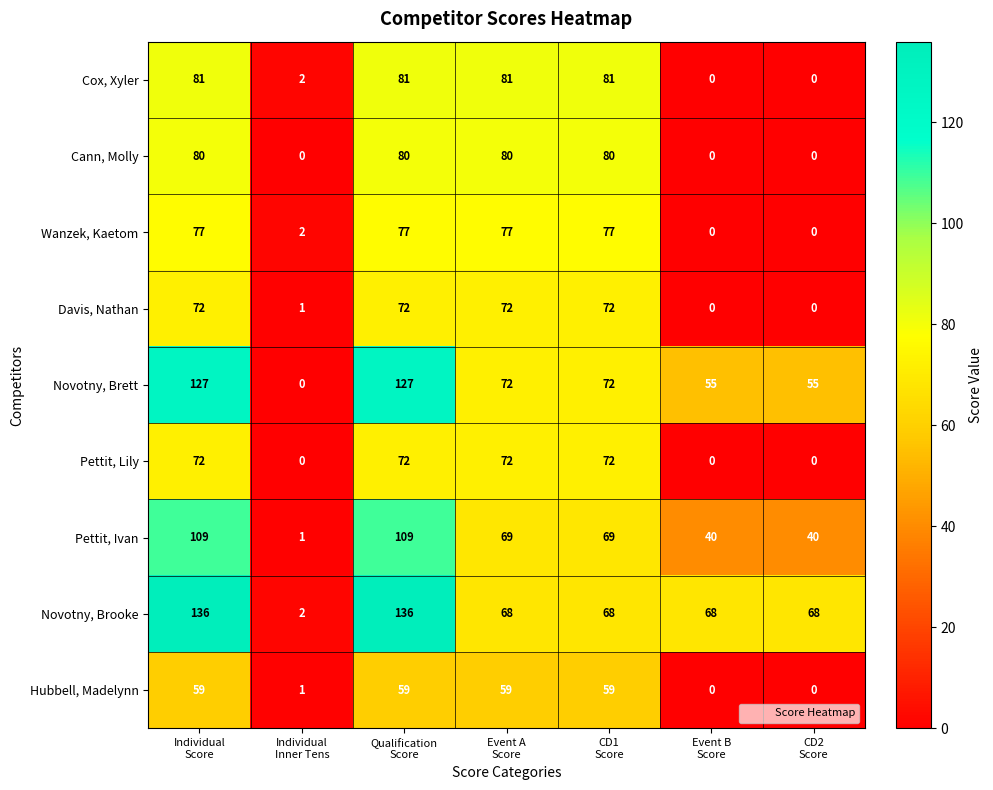

What is the total value across all series at CD2
Score?

163